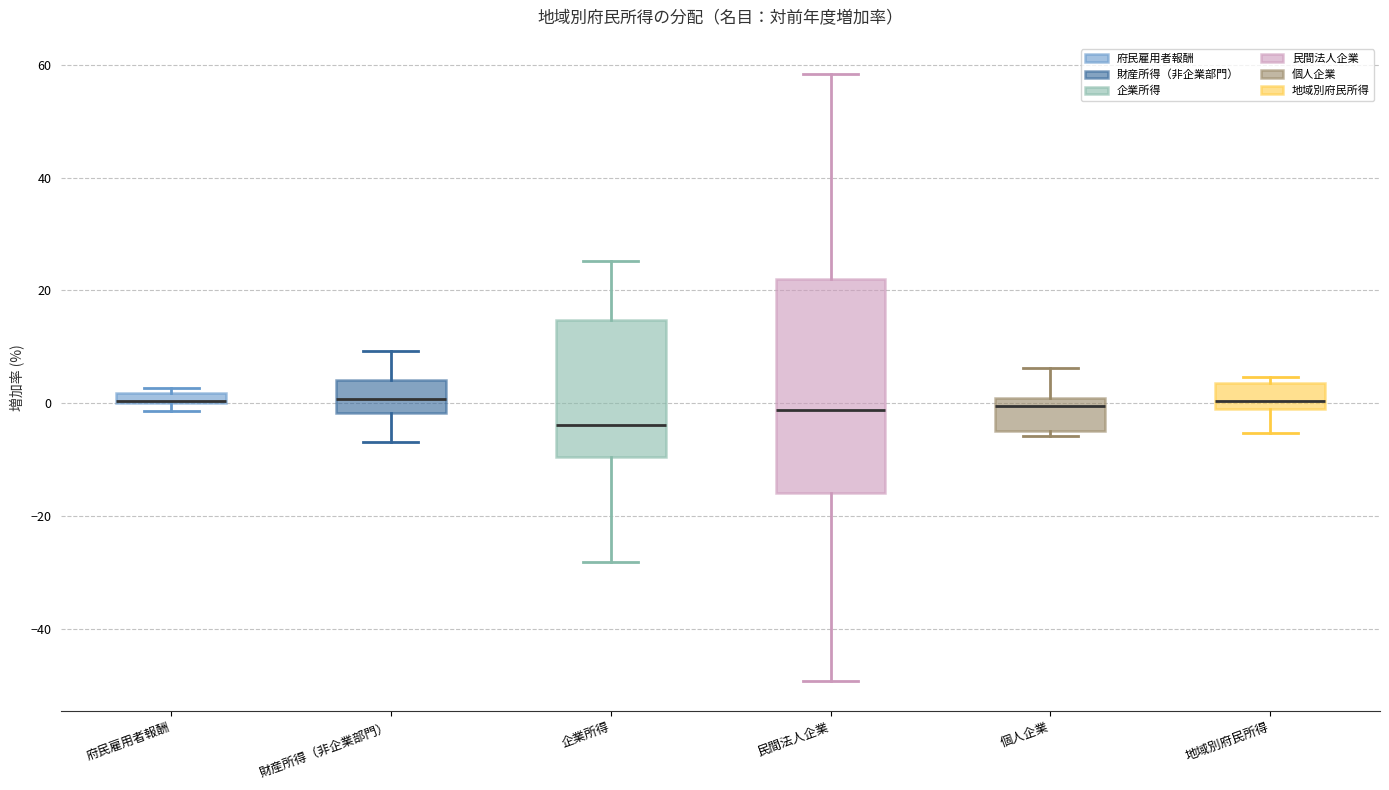

Where does the lower whisker of the box for 民間法人企業 end on the y-axis? The values are not printed on the chart, so give them approximately, as read against the axis.

-50